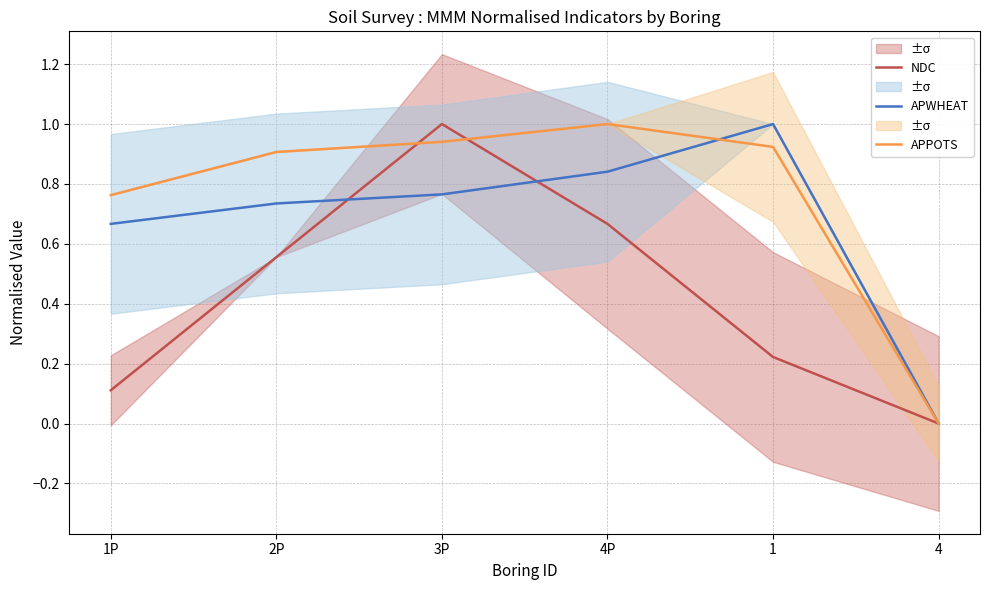

Reading left to right, what are all the values shown in this chart?

NDC: 0.1	0.6	1.0	0.7	0.2	0.0
APWHEAT: 0.7	0.7	0.8	0.8	1.0	0.0
APPOTS: 0.8	0.9	0.9	1.0	0.9	0.0